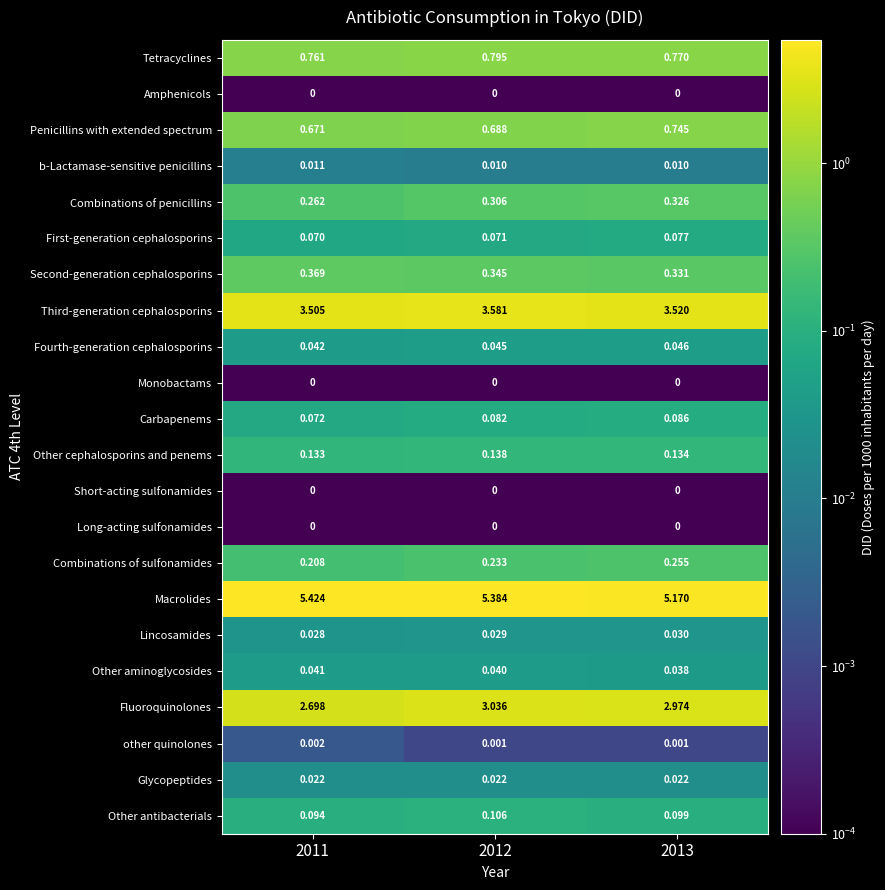

Which series has the largest total across all categories?

Macrolides